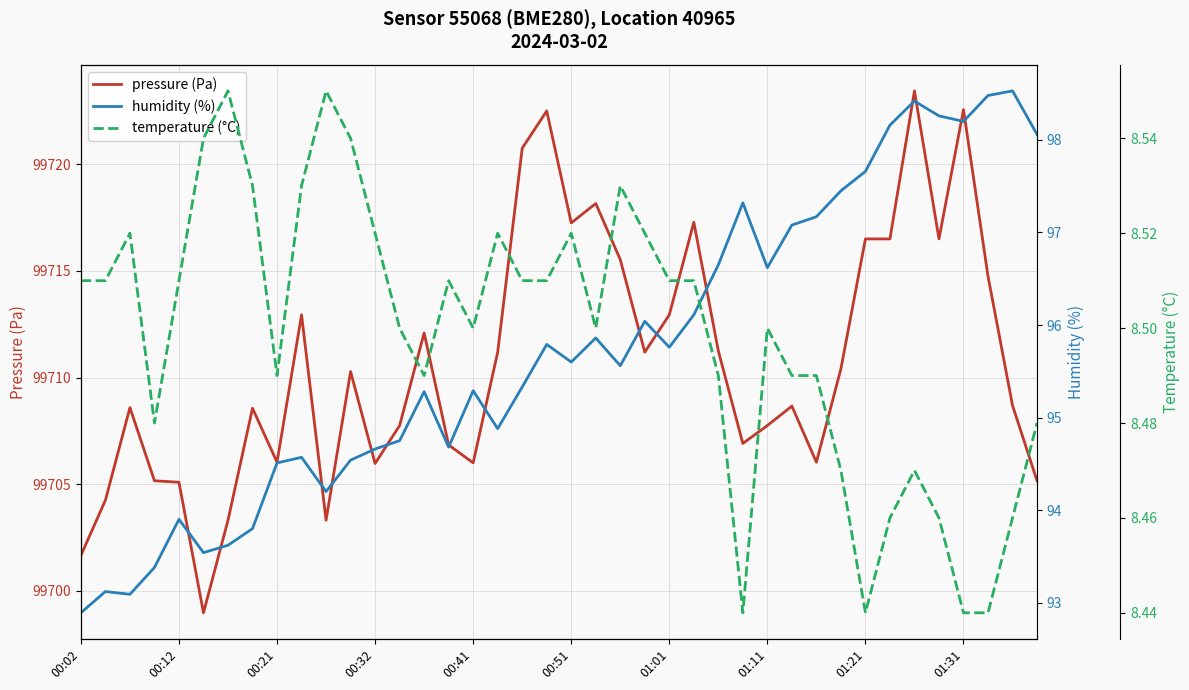

True or false: pressure (Pa) has a value of 27111.6 at 01:01.

False